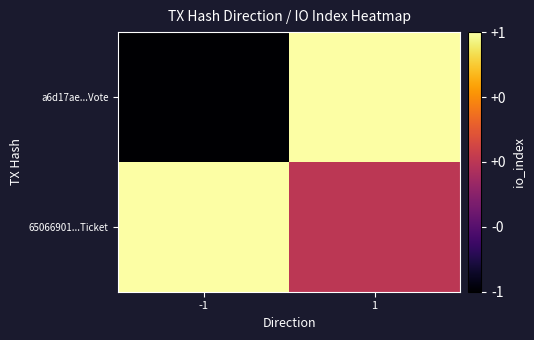

At which category is the sum across all series the highest?

1